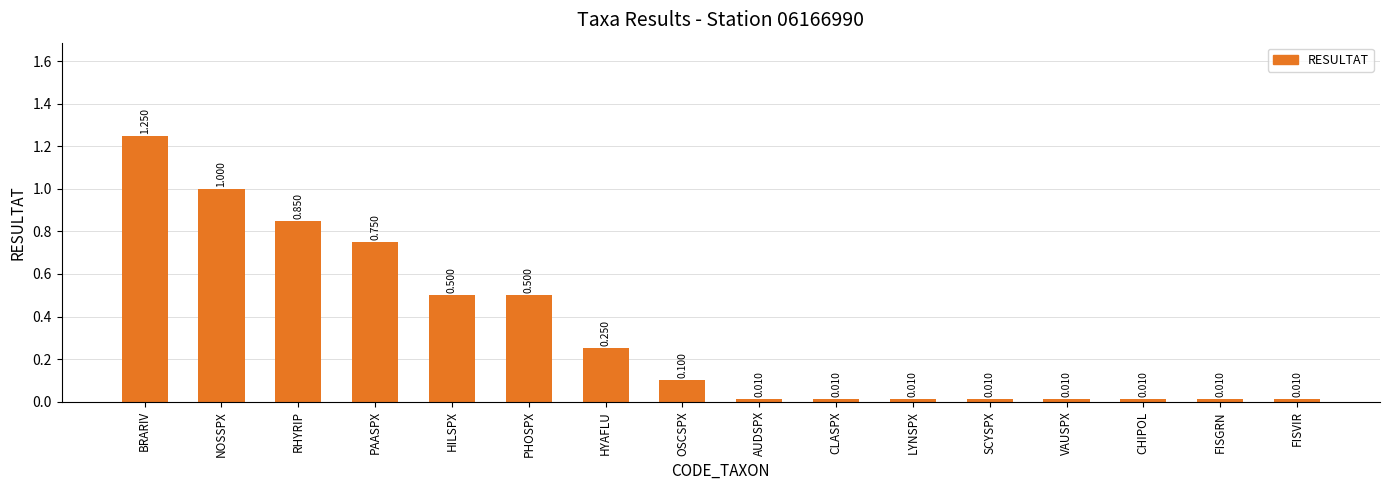

Which category has the highest value across all series?

BRARIV